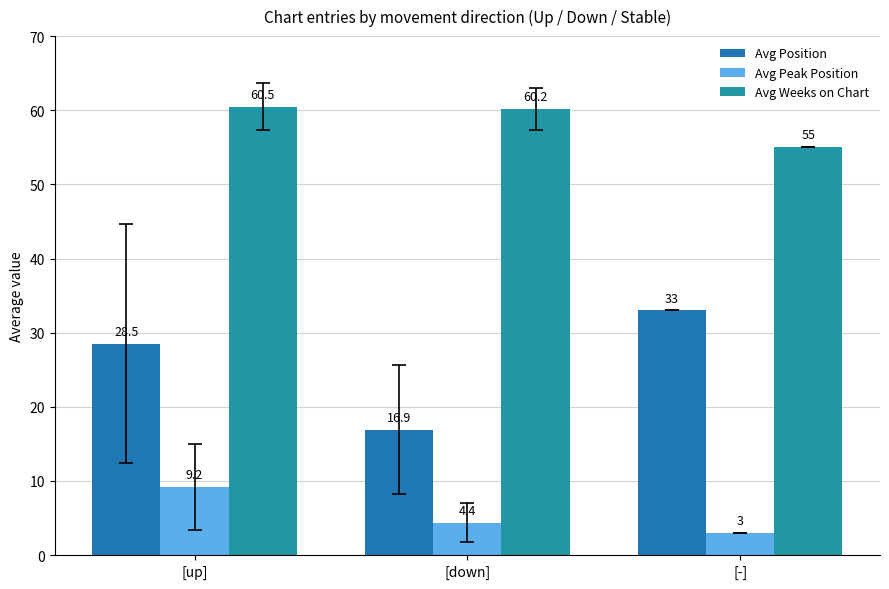

At which label is Avg Peak Position closest to 6?

[down]